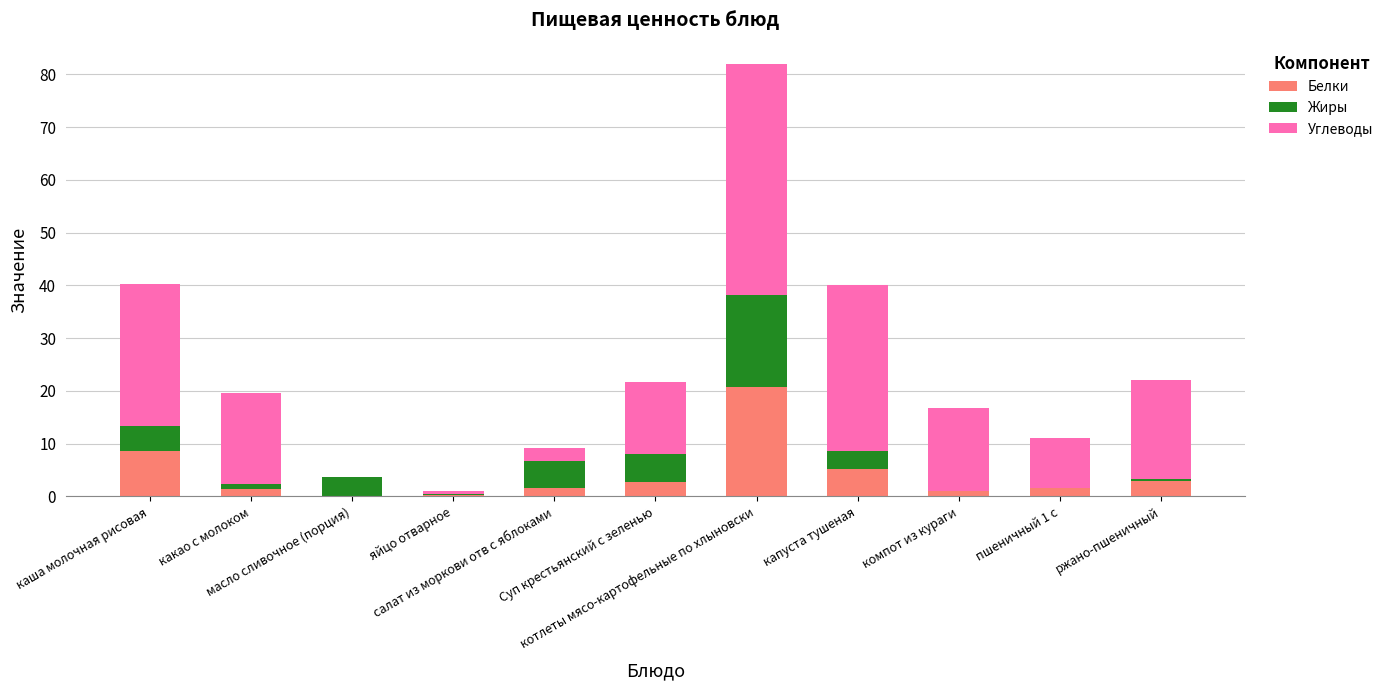

Are the bars horizontal?

No